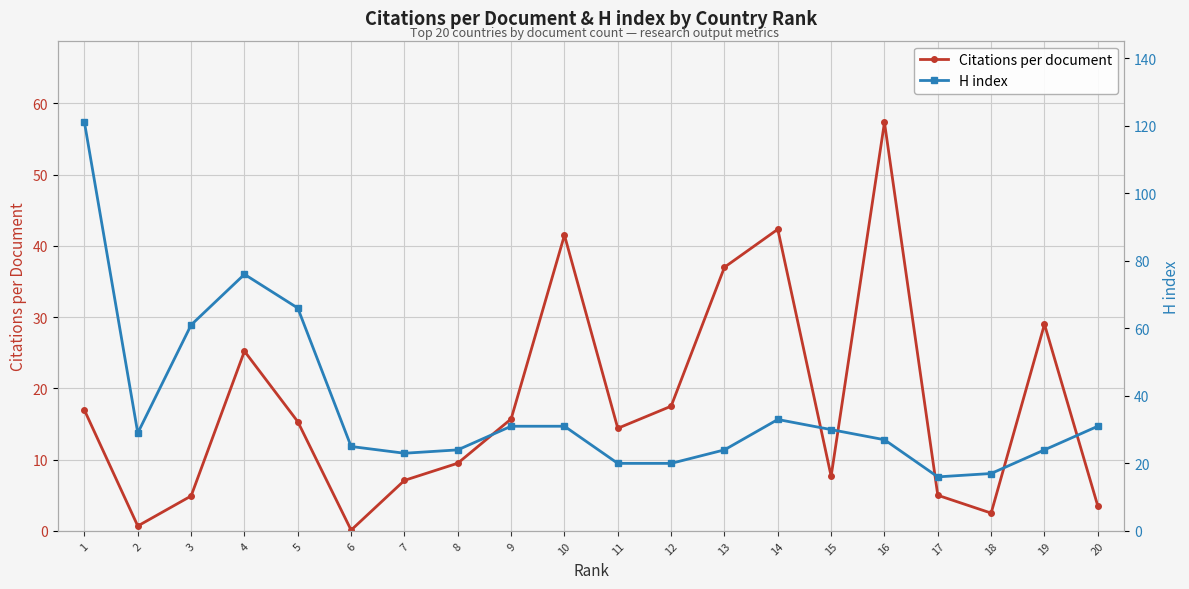

Between 14 and 17, which series saw the biggest shift?

Citations per document